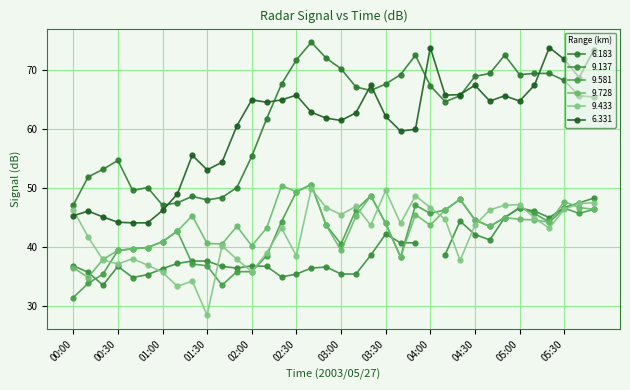

Which has a higher value, 04:10 or 02:20?

02:20